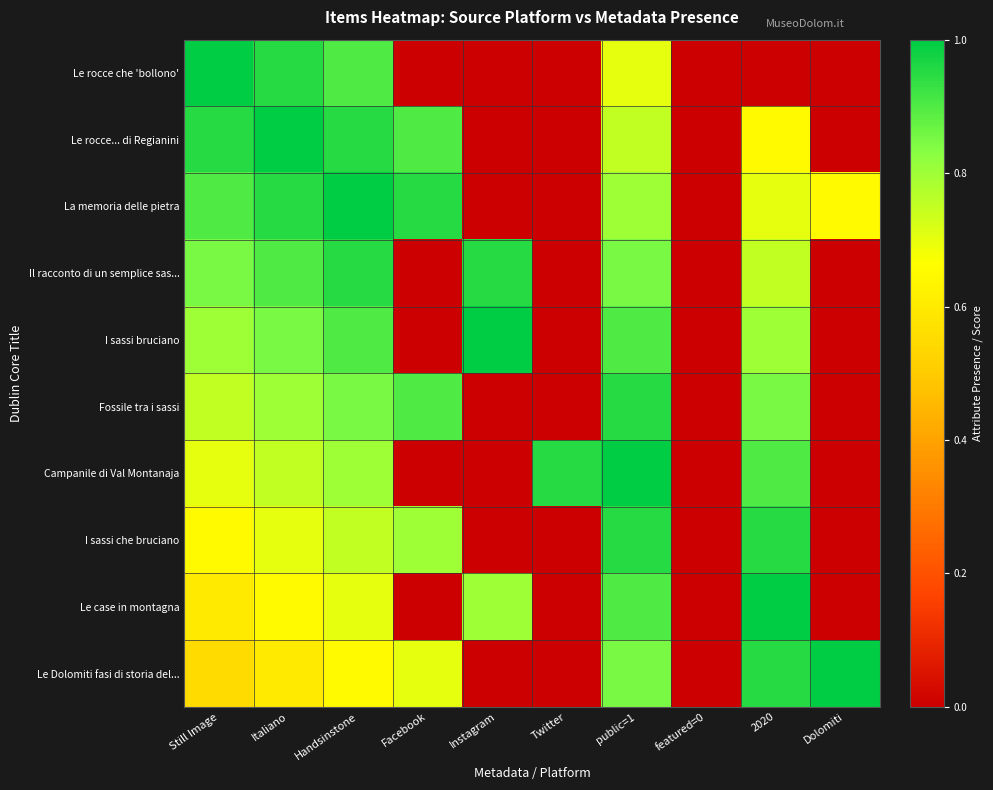

Which has a higher value, public=1 or featured=0?

public=1